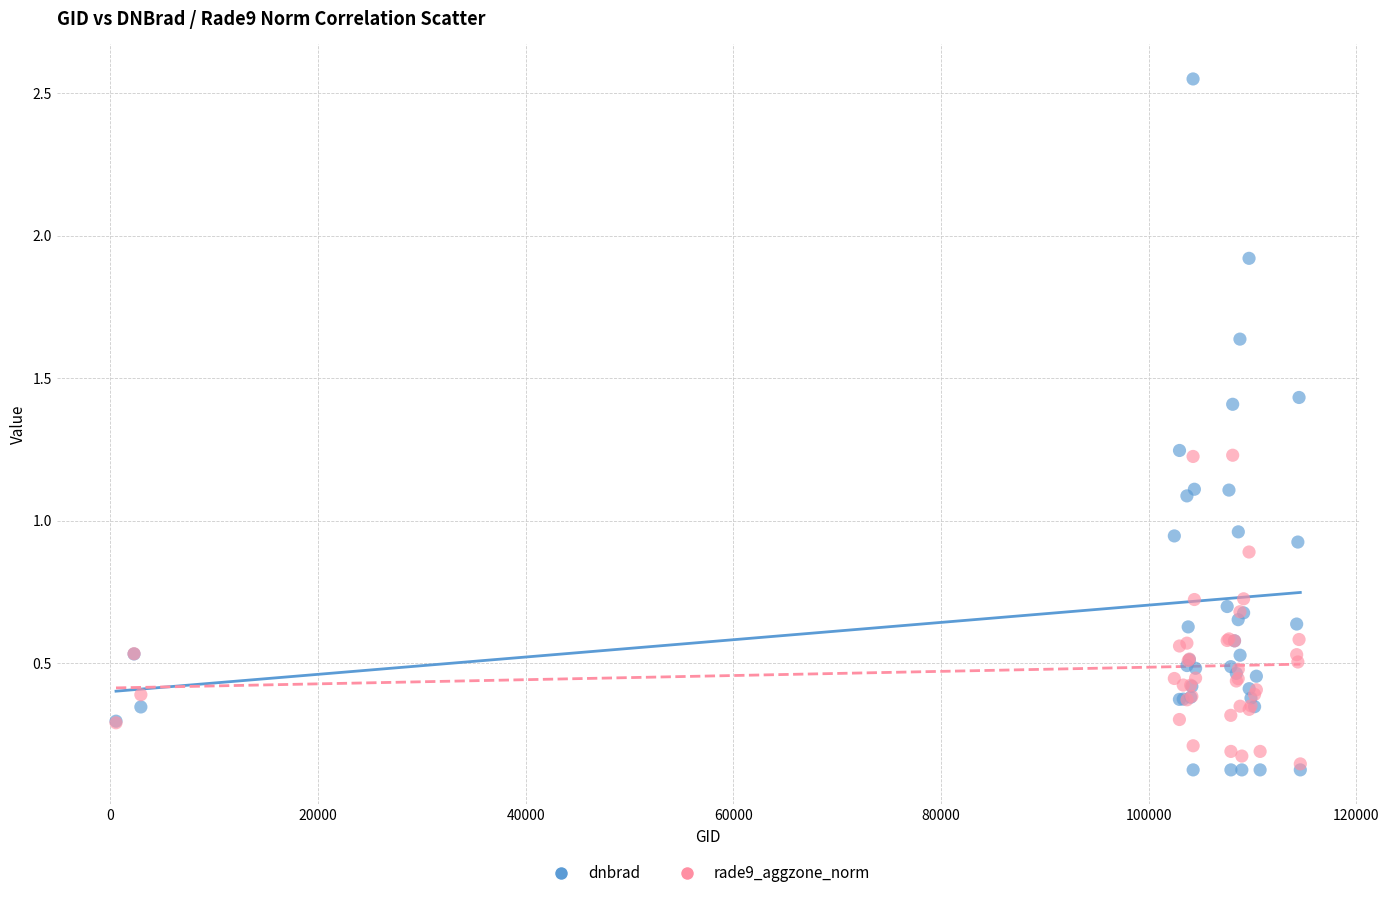

What are all the series names shown in the legend?

dnbrad, rade9_aggzone_norm